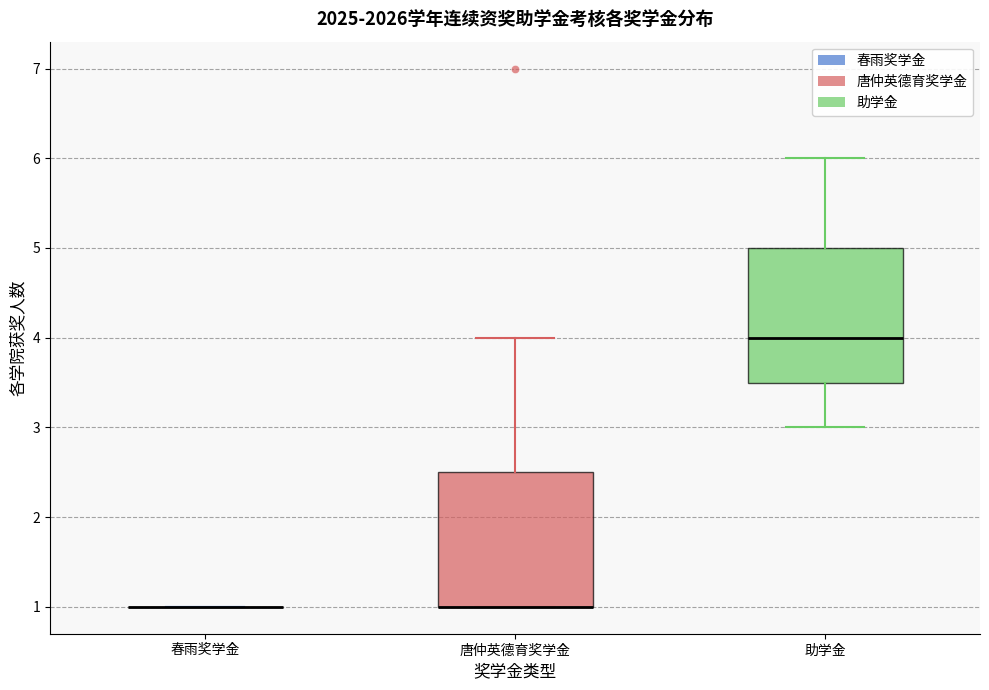

Reading left to right, read every box against the y-axis: the position of its median line, the range the box covers, and the ends of its whiskers. The values are not printed on the chart, so give them approximately, as read against the axis.

春雨奖学金: box collapsed to a line at 1.0, whiskers 1.0 to 1.0
唐仲英德育奖学金: median 1.0 (drawn on the box's lower edge), box 1.0 to 2.5, whiskers 1.0 to 4.0
助学金: median 4.0, box 3.5 to 5.0, whiskers 3.0 to 6.0